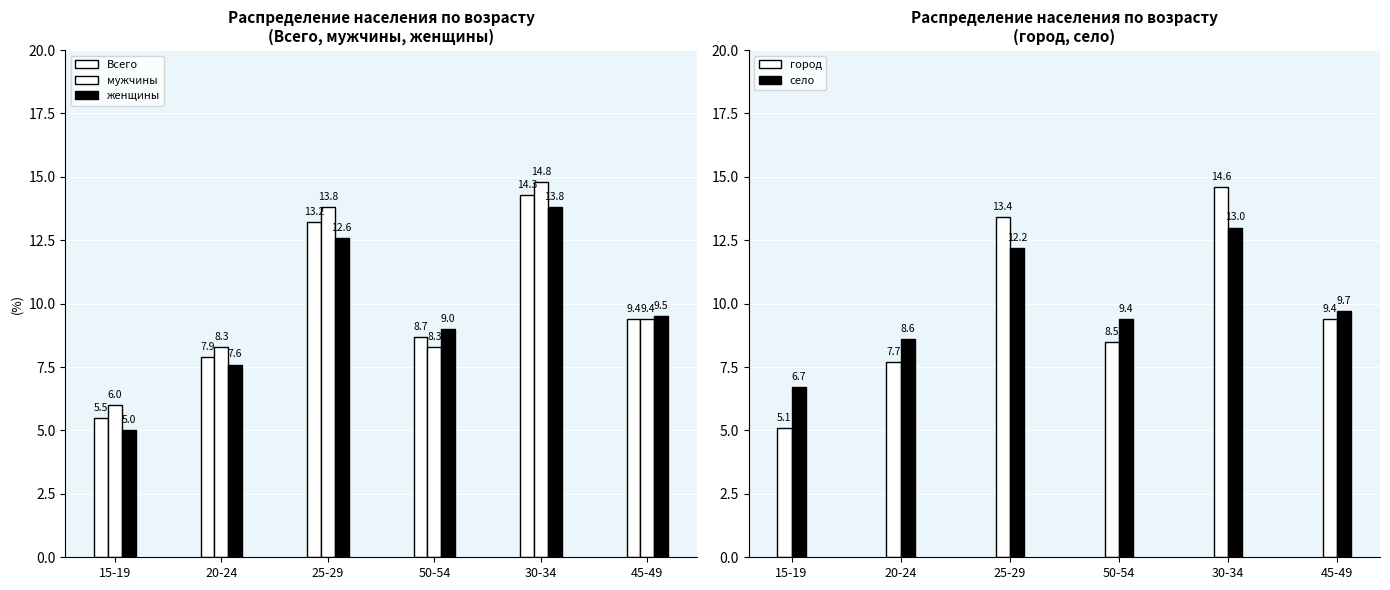

List the labels in order of село value, largest first.

30-34, 25-29, 45-49, 50-54, 20-24, 15-19